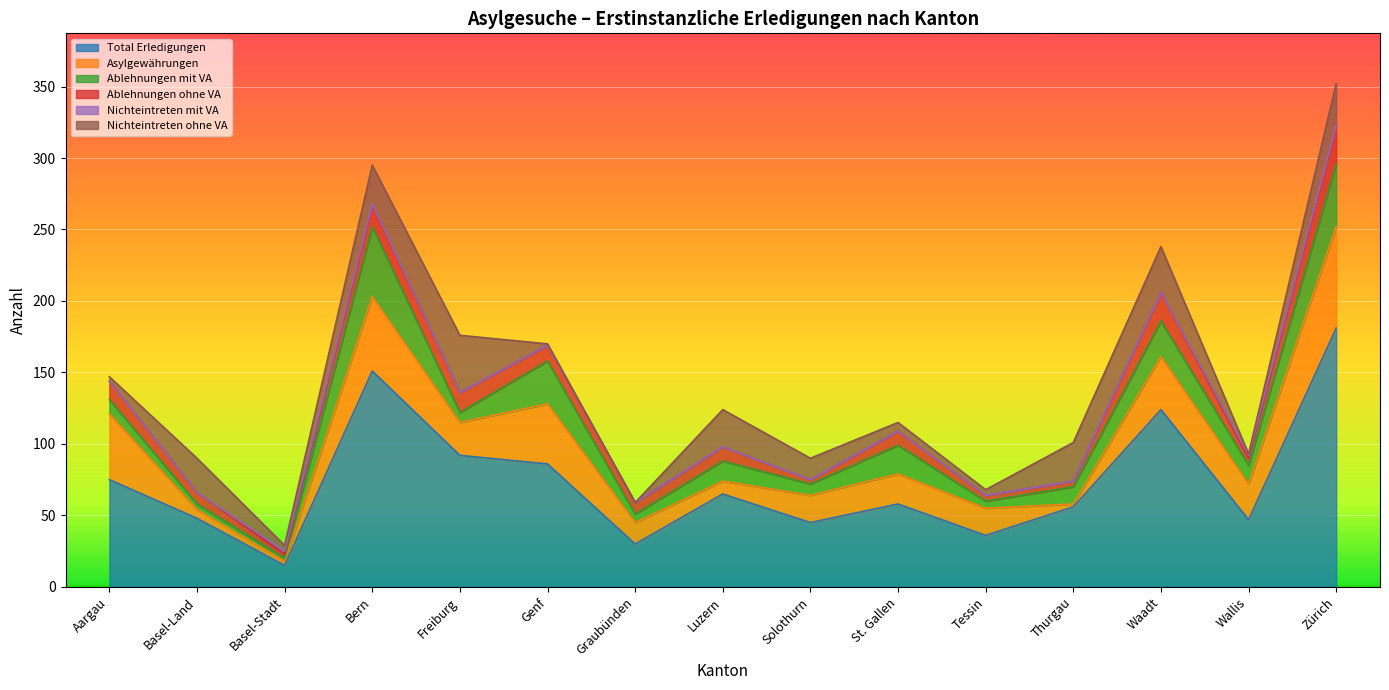

How many values in the Asylgewährungen series exceed 21?

7